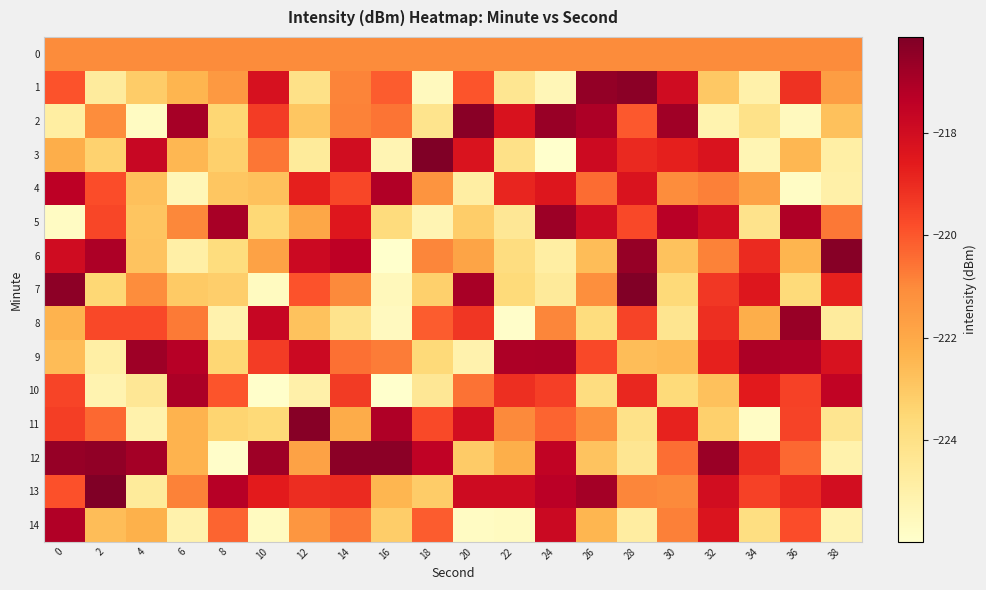

At how many categories does at least one series exceed -222?

20